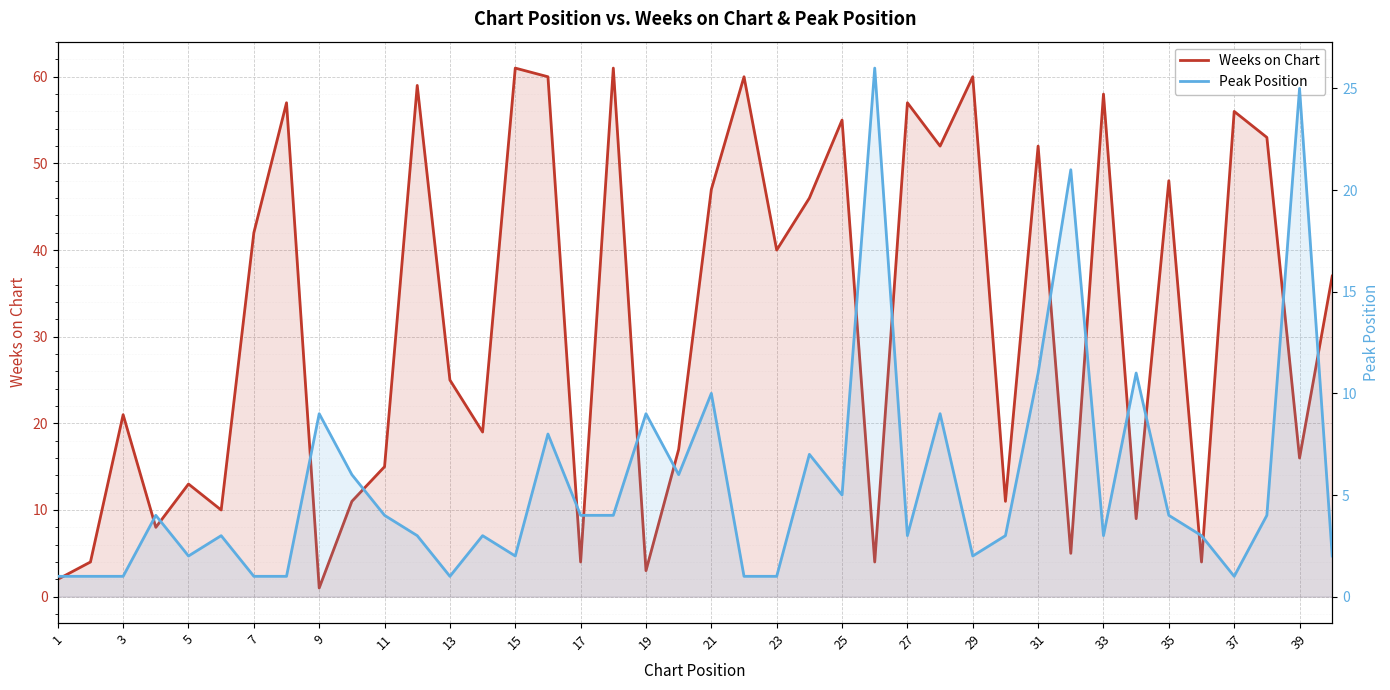

Which has a higher value, 1 or 29?

29